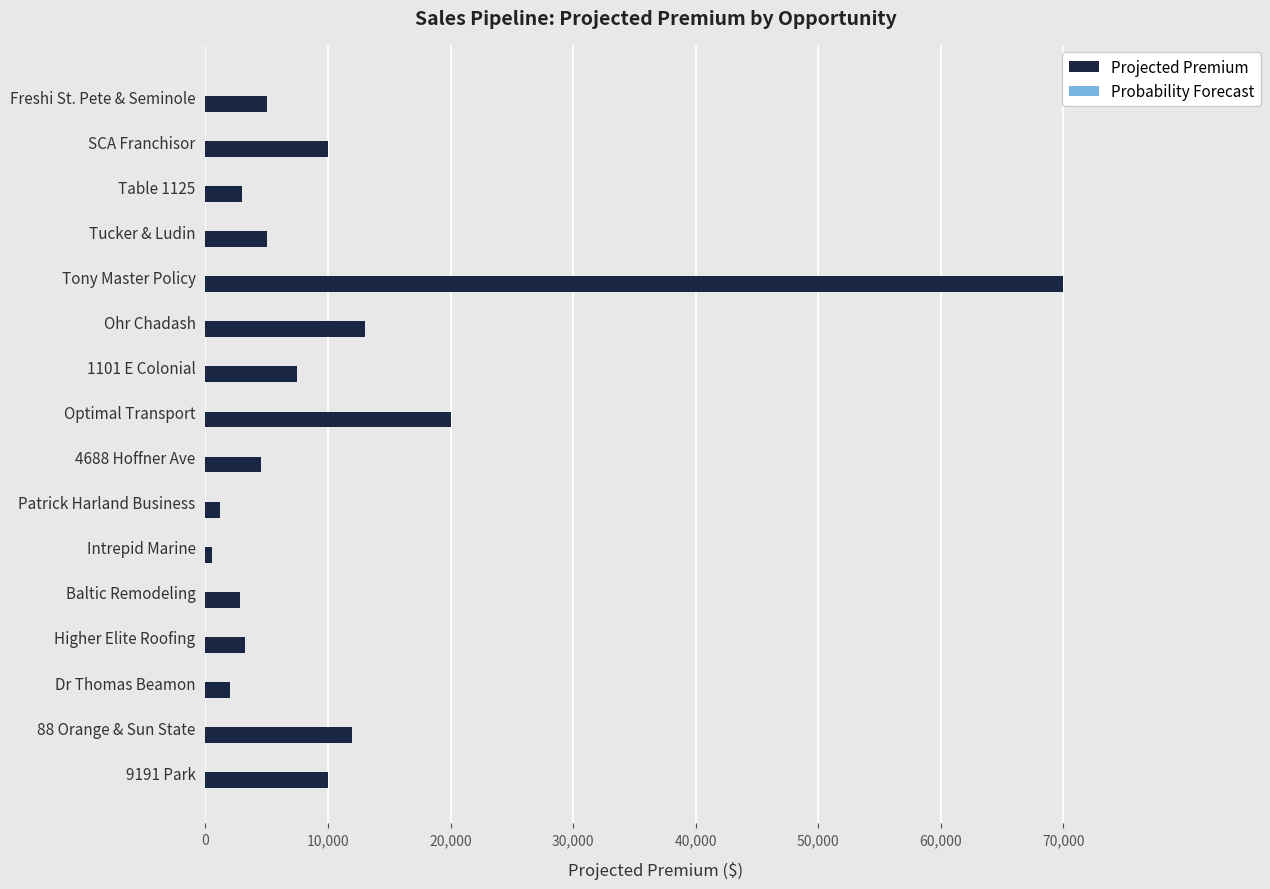

Which category has the highest value across all series?

Tony Master Policy